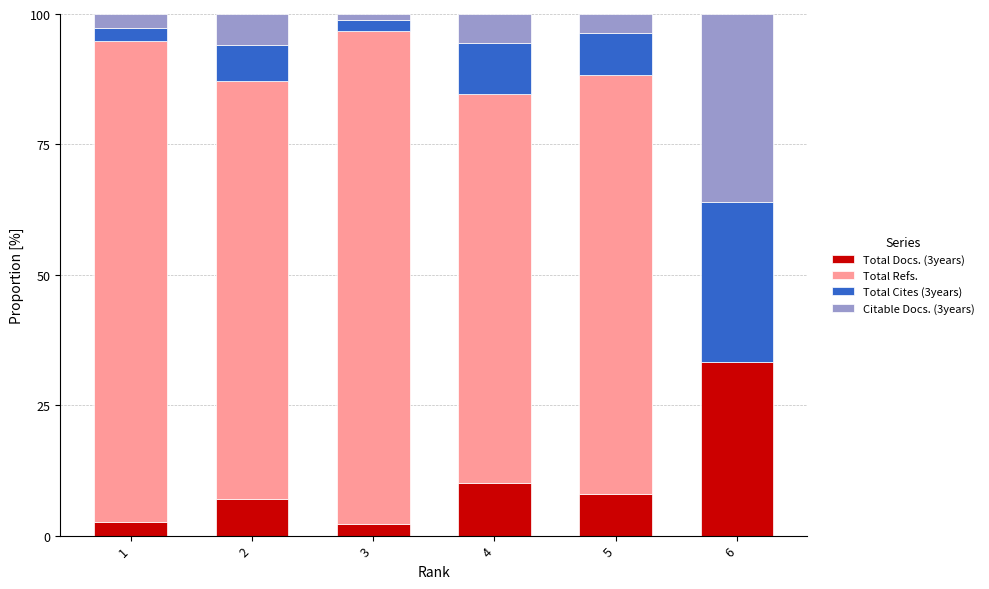

How many distinct data groups are displayed?

4